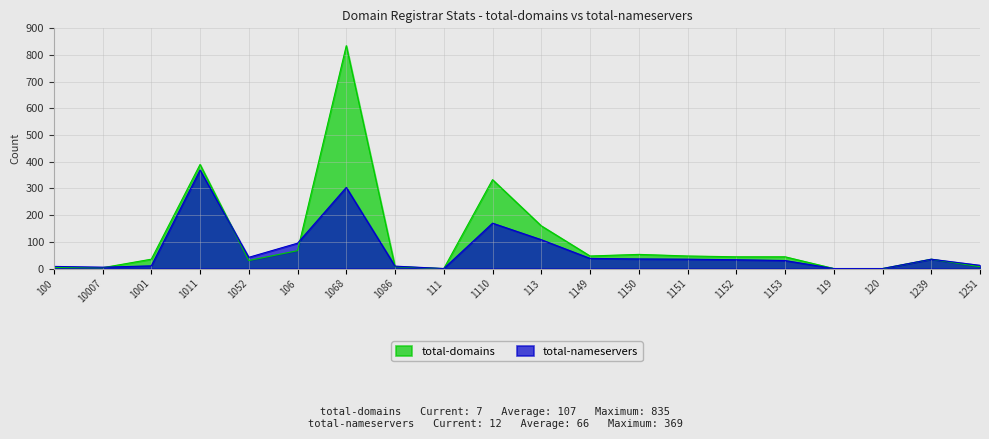

How many data points in total-domains are above 44?

8